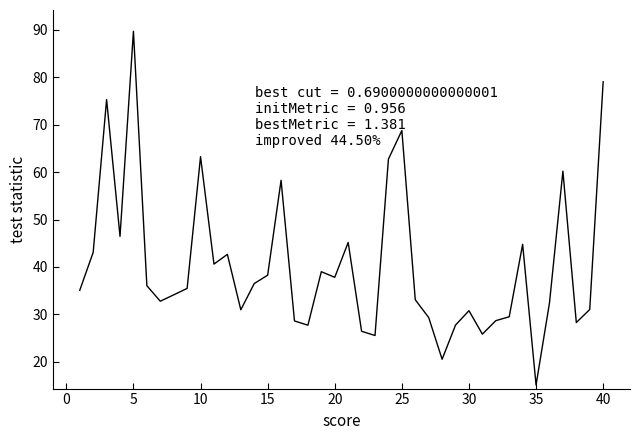

How many lines are shown in the chart?

1